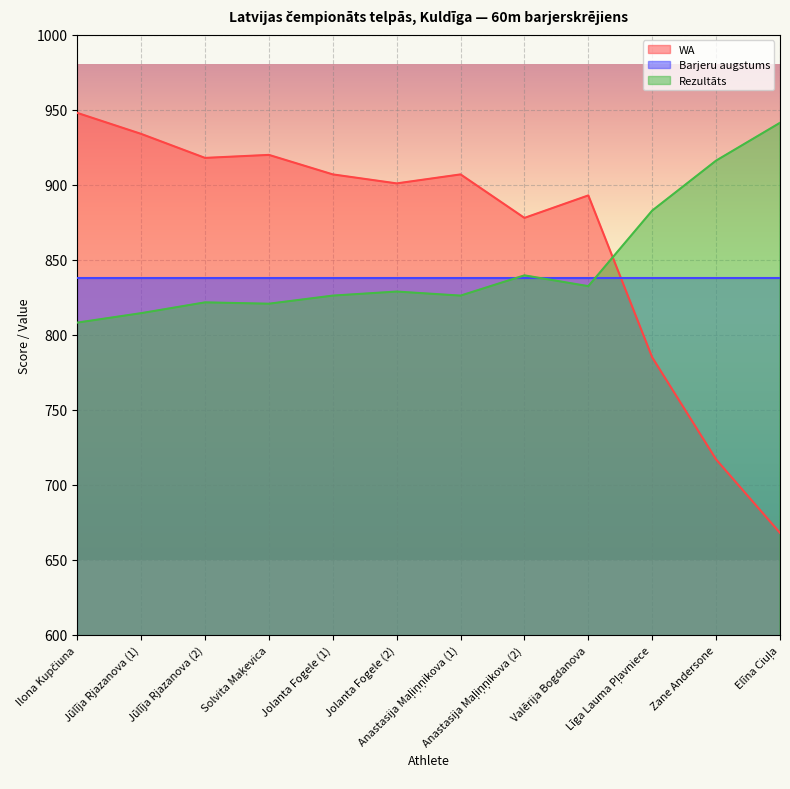

Is it true that WA equals 1161.9 at Valērija Bogdanova?

False